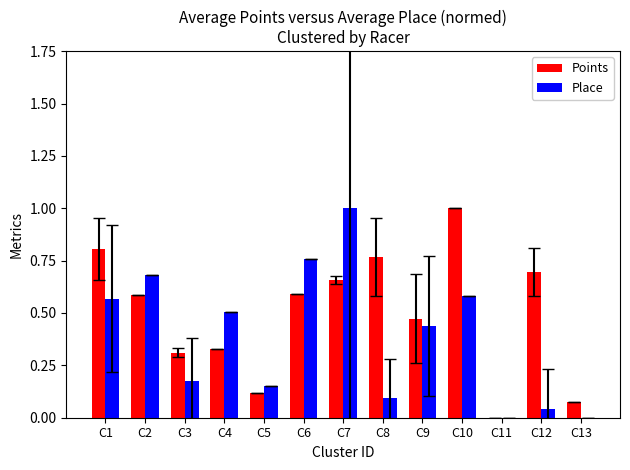

What is the maximum value shown in the chart?

1.0